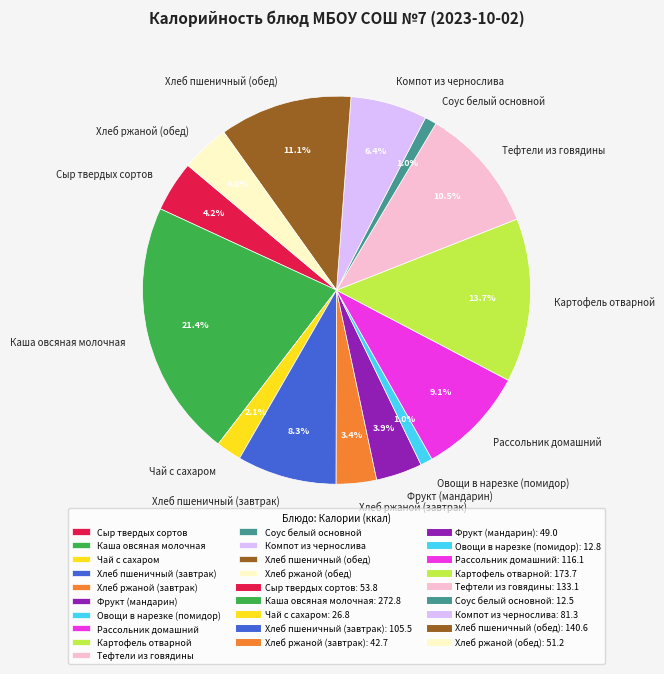

How many segments does this pie chart have?

14